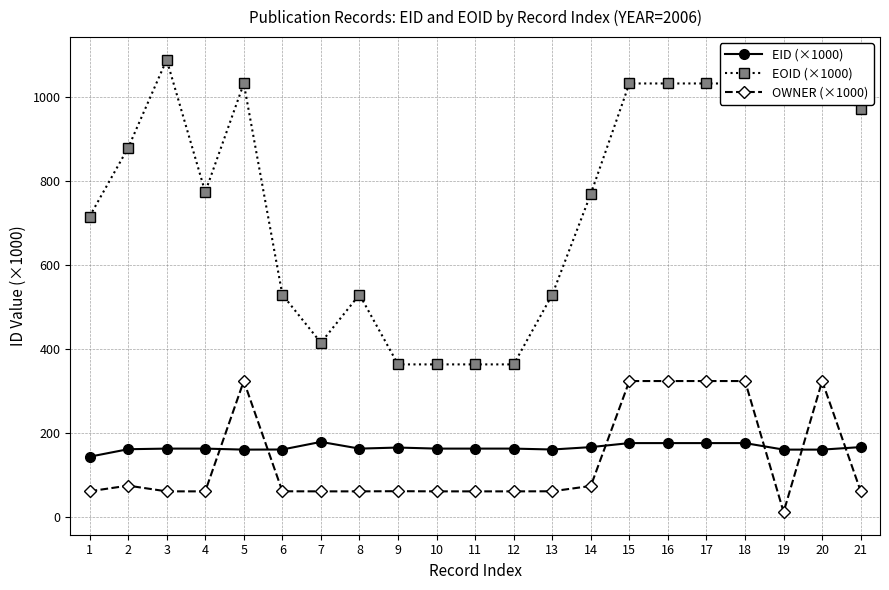

The value of EID (×1000) at 2 is 160.6. True or false?

True